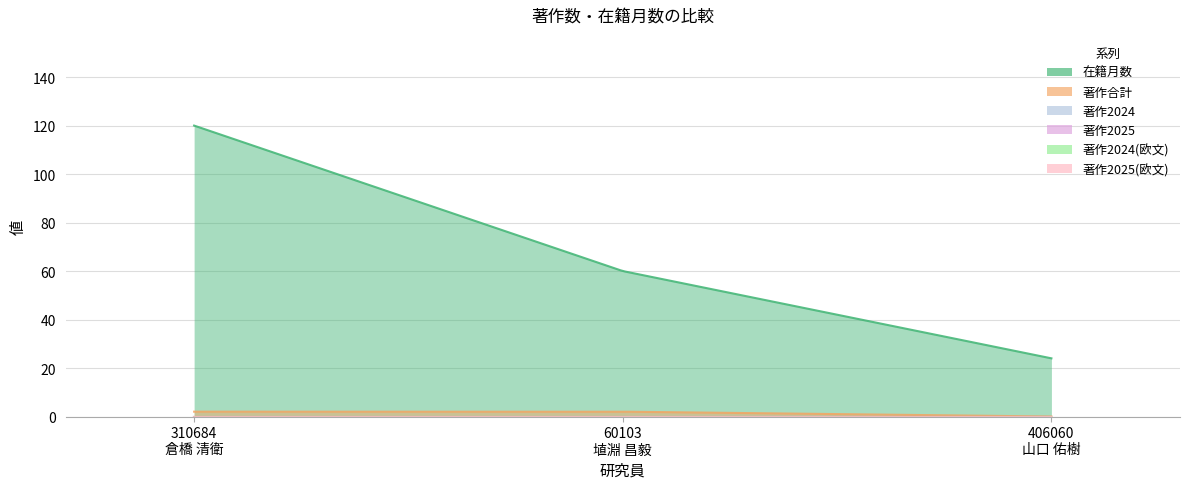

Between 310684
倉橋 清衛 and 406060
山口 佑樹, which is larger?

310684
倉橋 清衛